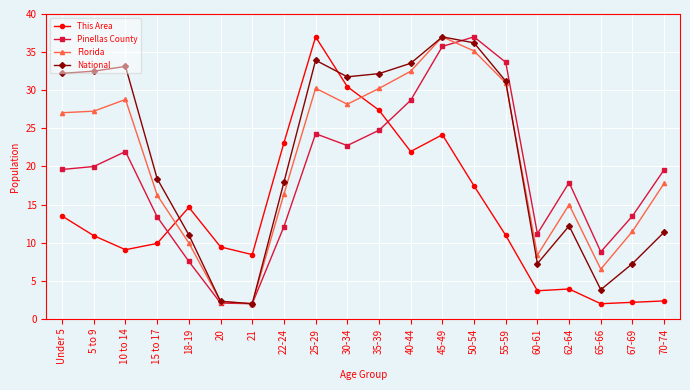

What is the total value across all series at 25-29?

125.5